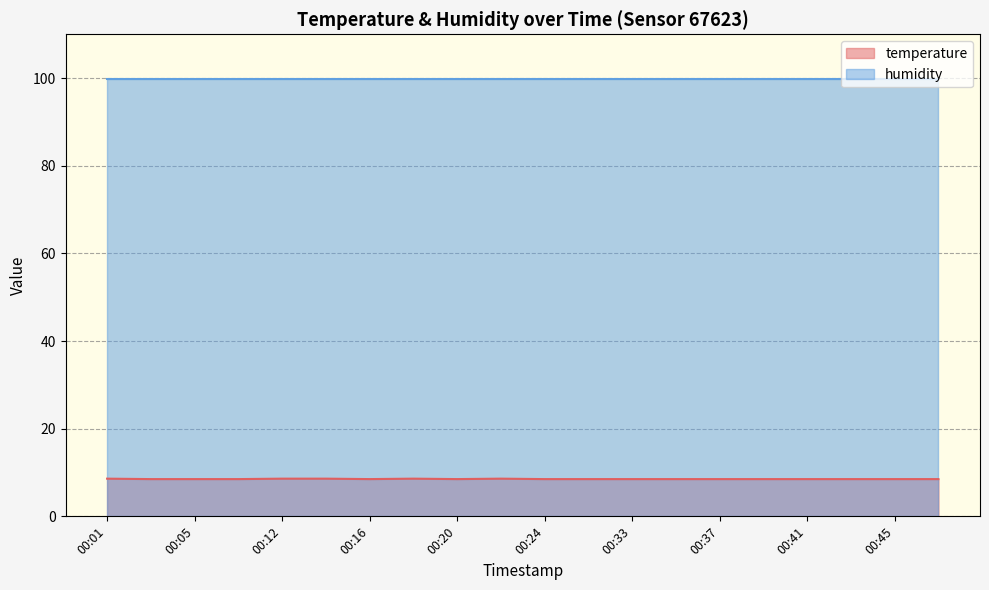

True or false: the data shows 8.5 at 00:33.

True